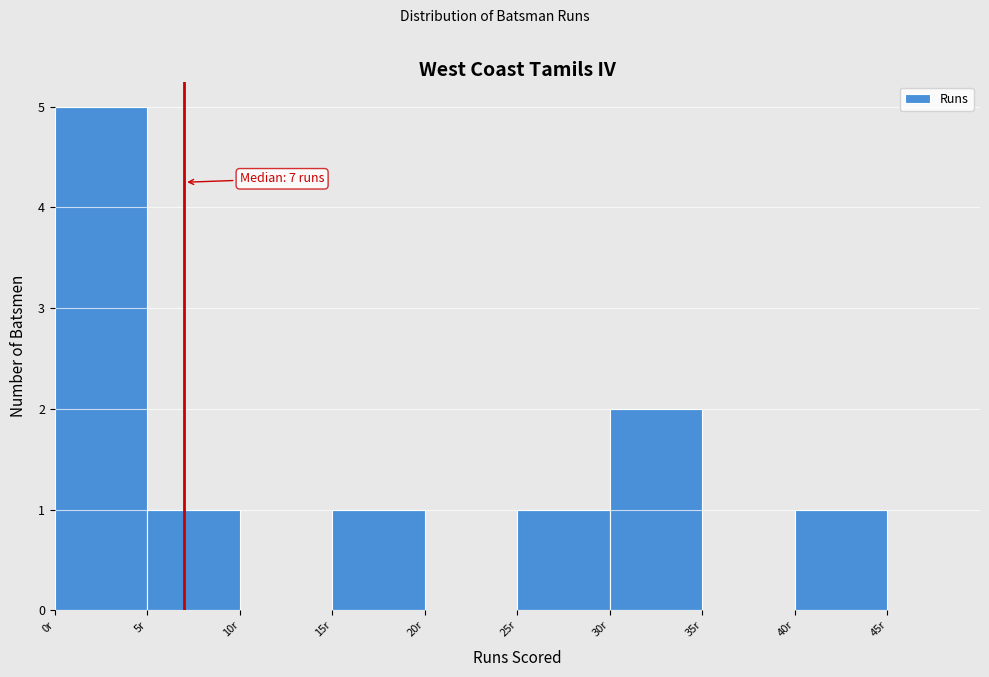

Over which range of the x-axis is the bar tallest?

0 to 5